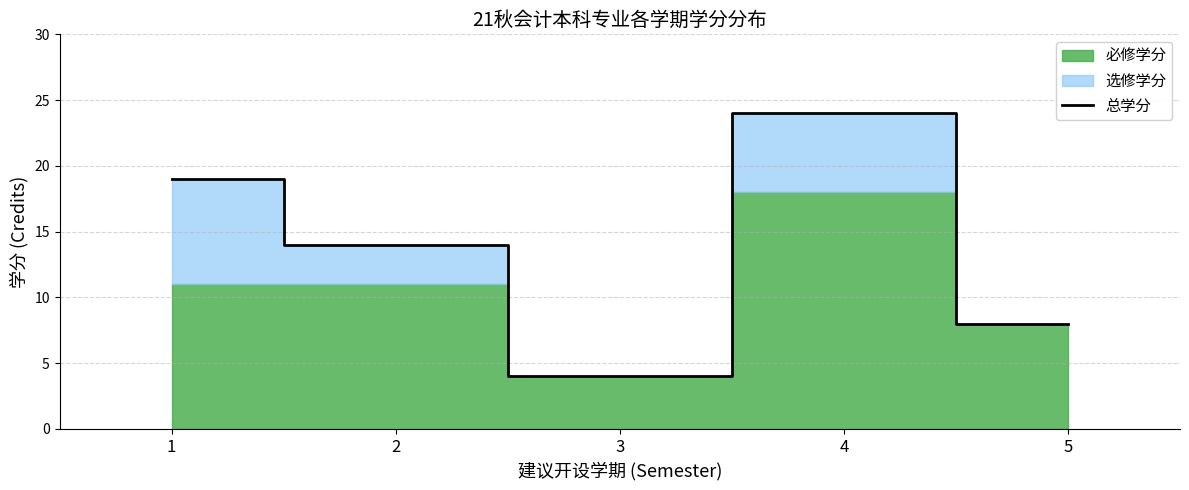

Where is the data nearest to the value 14?

2